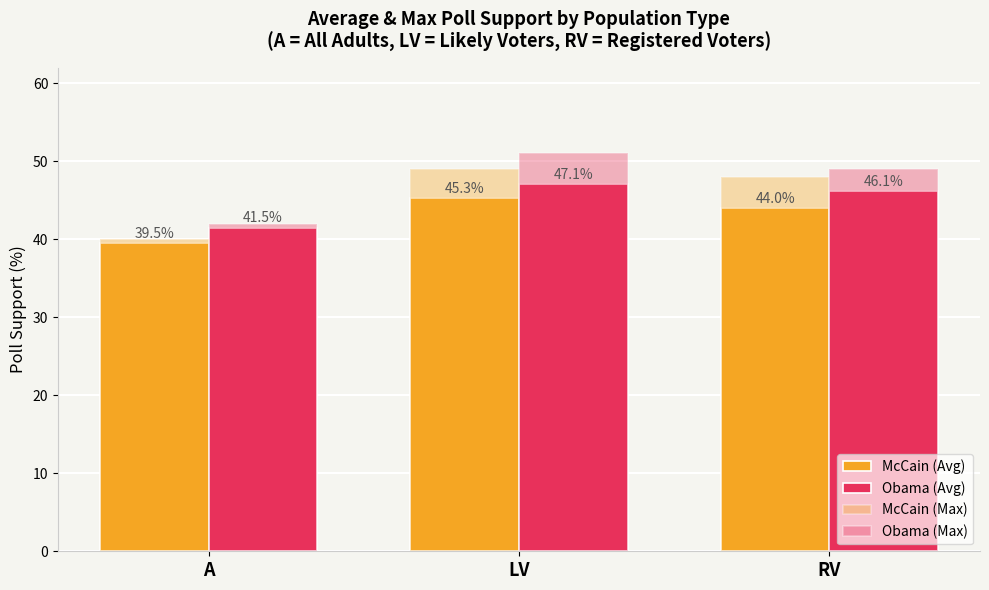

Reading left to right, transcribe all the data shown in this chart.

McCain (Avg): 39.5	45.3	44.0
Obama (Avg): 41.5	47.1	46.1
McCain (Max): 40.0	49.0	48.0
Obama (Max): 42.0	51.0	49.0